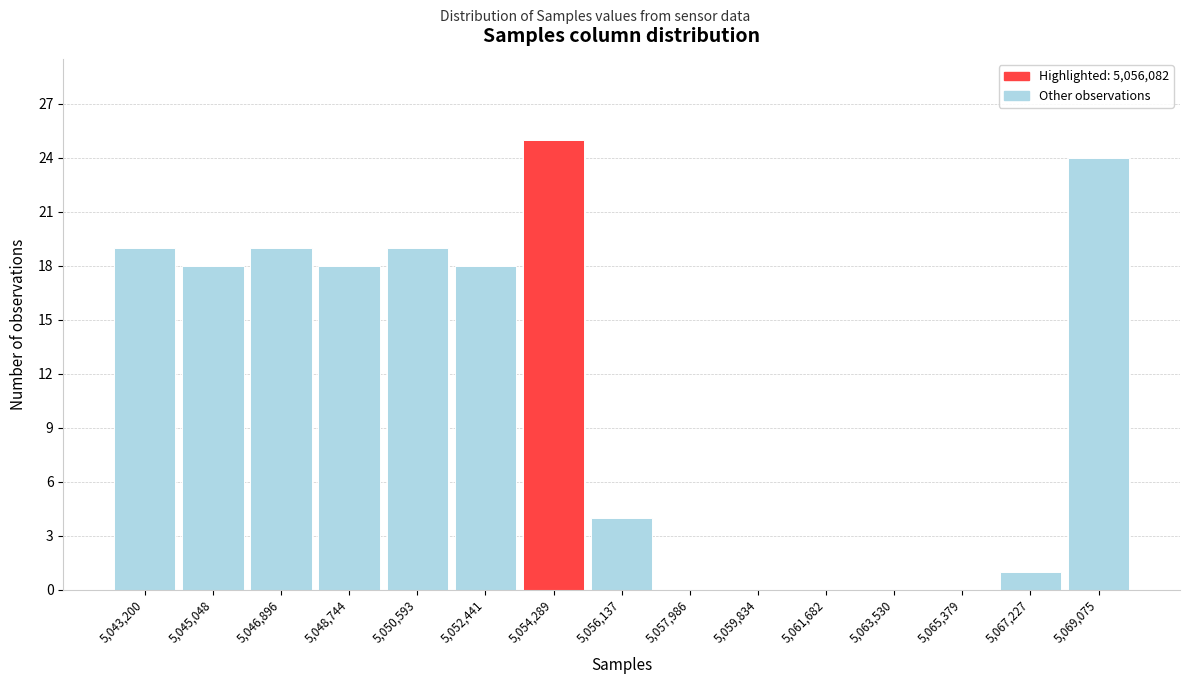

Reading right to left, transcribe all the data shown in this chart.

5,069,075=24	5,067,227=1	5,065,379=0	5,063,530=0	5,061,682=0	5,059,834=0	5,057,986=0	5,056,137=4	5,054,289=25	5,052,441=18	5,050,593=19	5,048,744=18	5,046,896=19	5,045,048=18	5,043,200=19